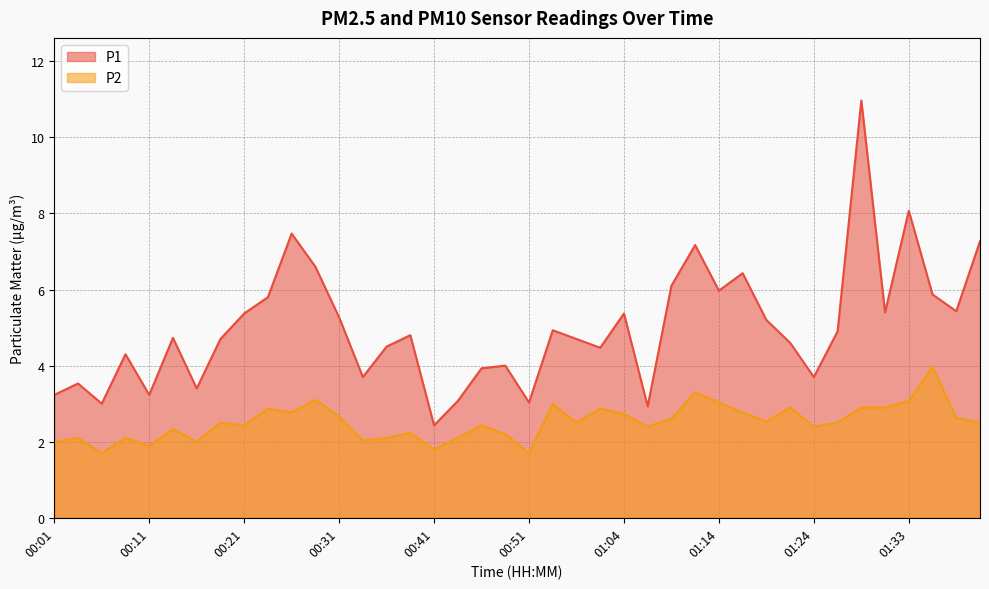

List the labels in order of P2 value, smallest first.

00:06, 00:51, 00:41, 00:11, 00:01, 00:16, 00:33, 00:04, 00:09, 00:36, 00:43, 00:48, 00:38, 00:14, 01:06, 01:24, 00:21, 00:46, 00:18, 00:59, 01:26, 01:41, 01:19, 01:09, 01:38, 00:31, 01:04, 00:26, 01:16, 00:23, 01:01, 01:21, 01:28, 01:31, 00:56, 01:14, 01:33, 00:28, 01:11, 01:36